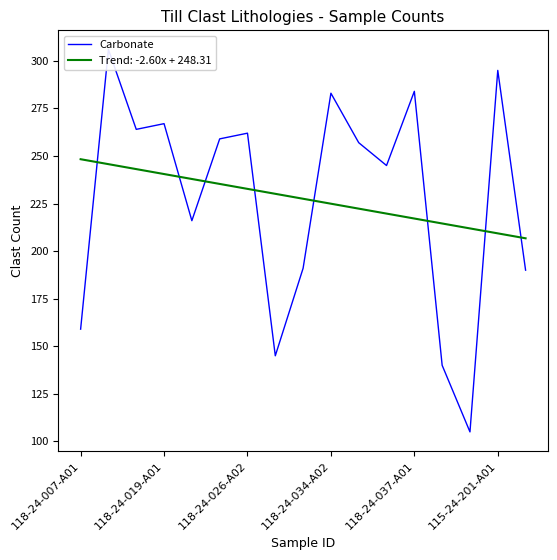

True or false: the data shows 159 at 118-24-007-A01.

True